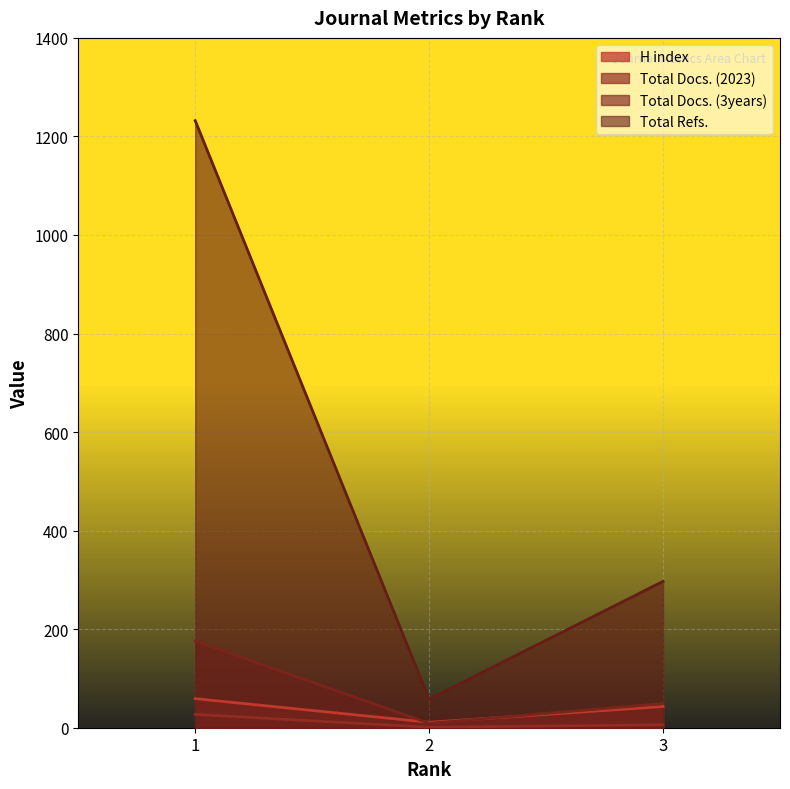

How many lines are shown in the chart?

4